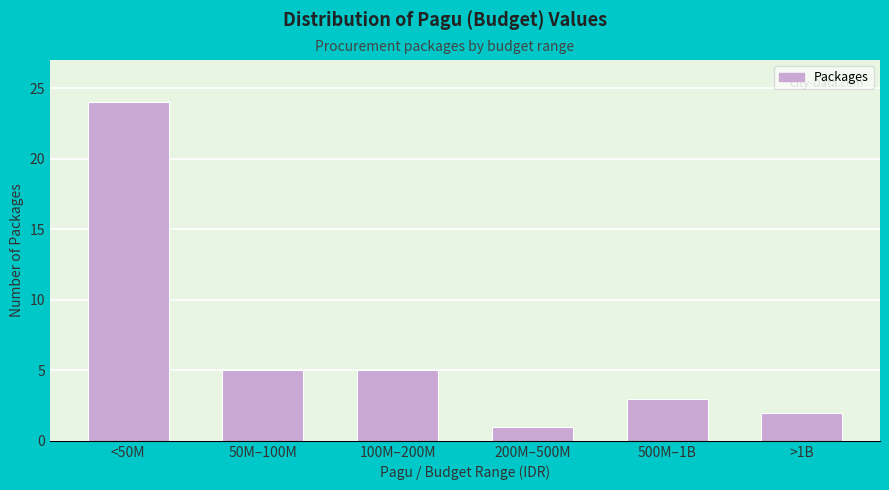

Reading right to left, list all the values displayed in this chart.

2	3	1	5	5	24